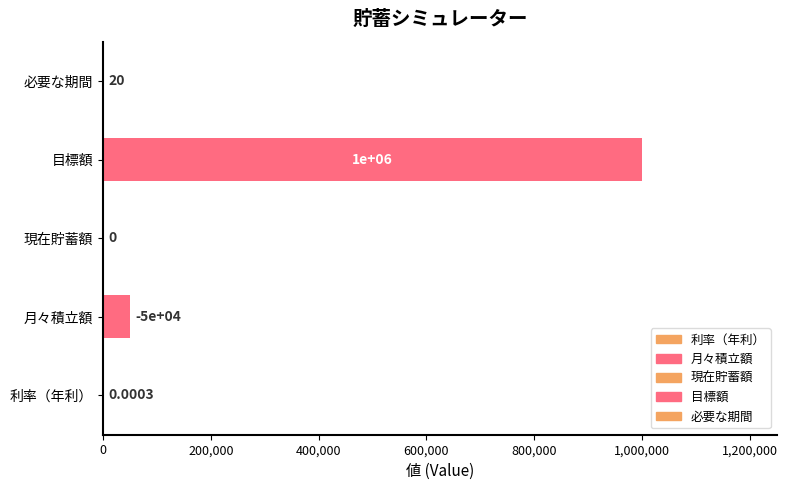

At which label is the value closest to 500000?

月々積立額